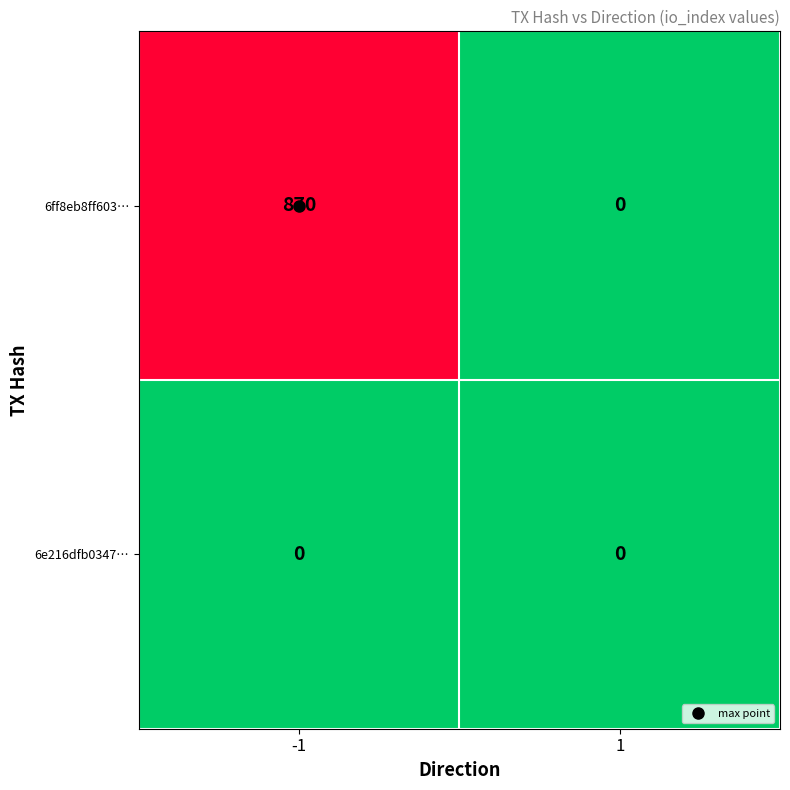

Which series has the largest range (max minus min)?

6ff8eb8ff603…